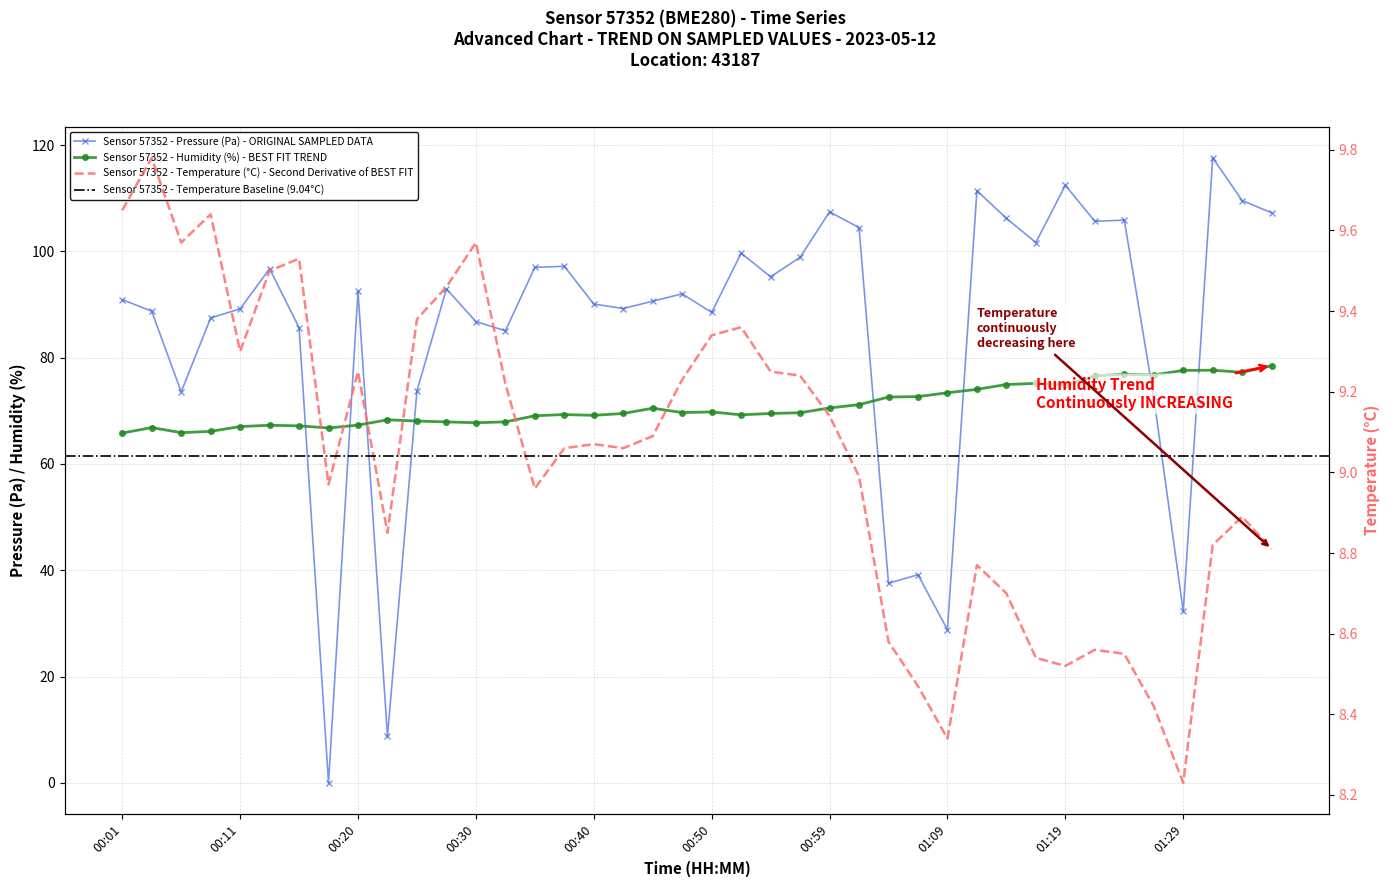

Read the pressure value at 01:22.

105.7